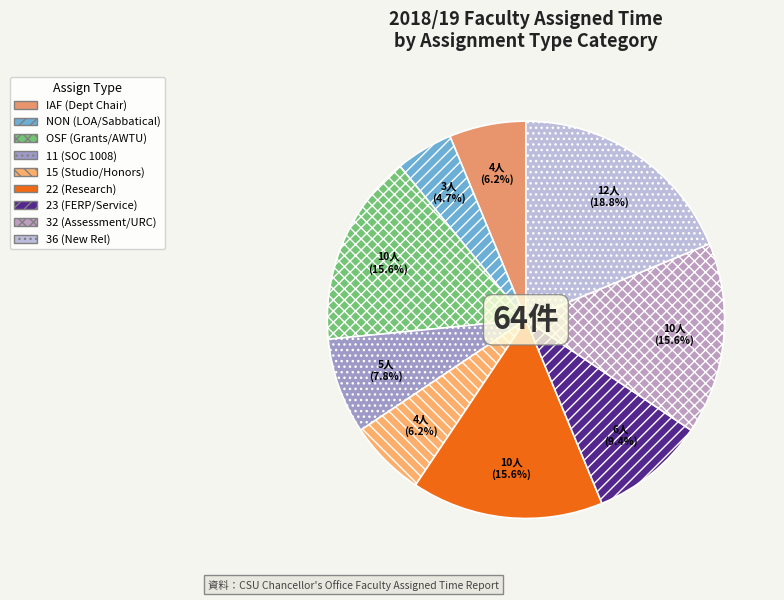

Count the number of slices in the pie.

9